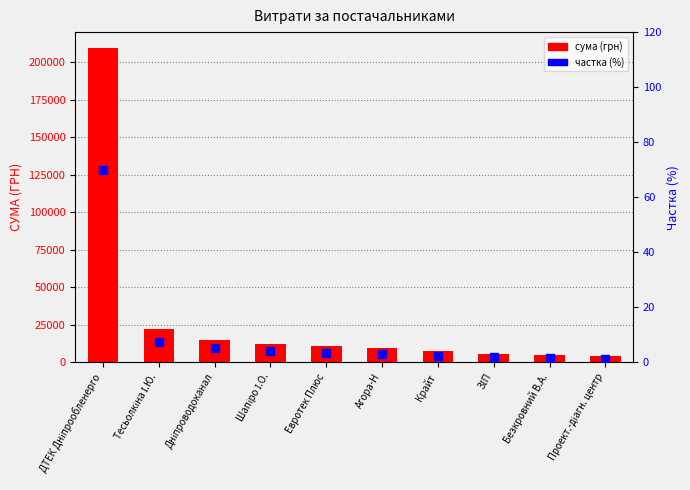

At how many categories does at least one series exceed 190888?

1